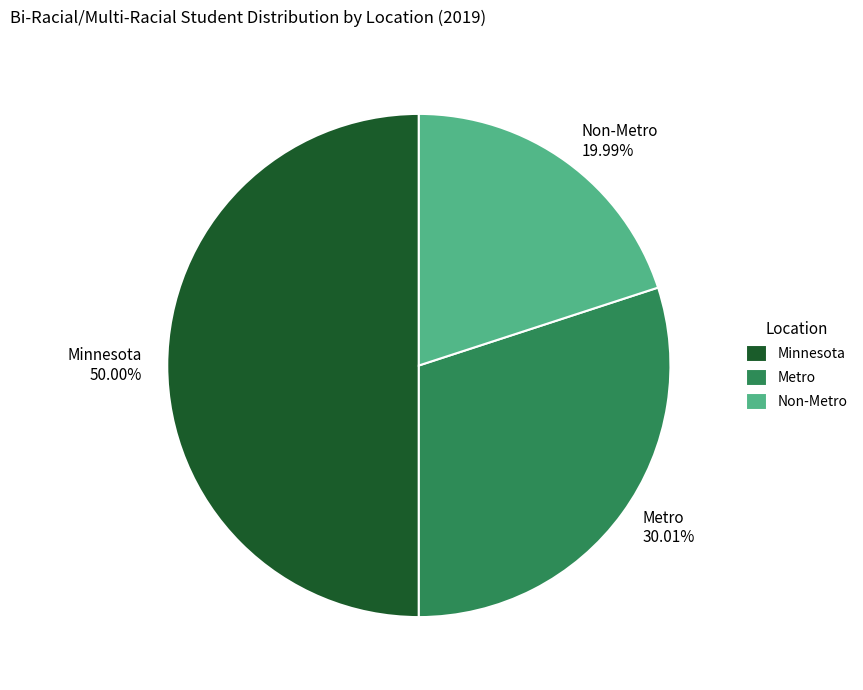

Is it true that Metro is 23% of the pie?

False